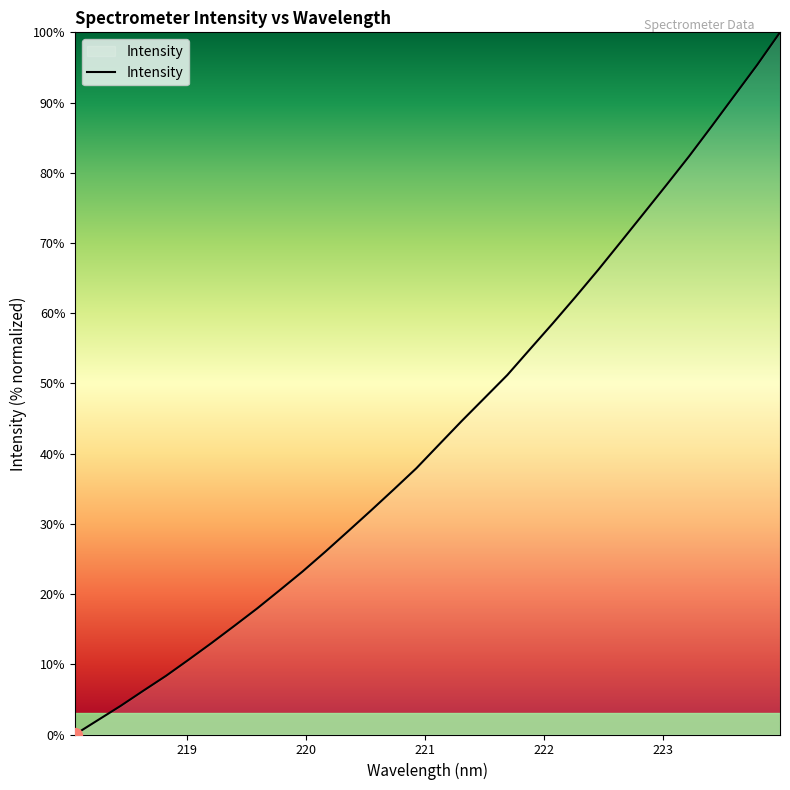

How many lines are shown in the chart?

1